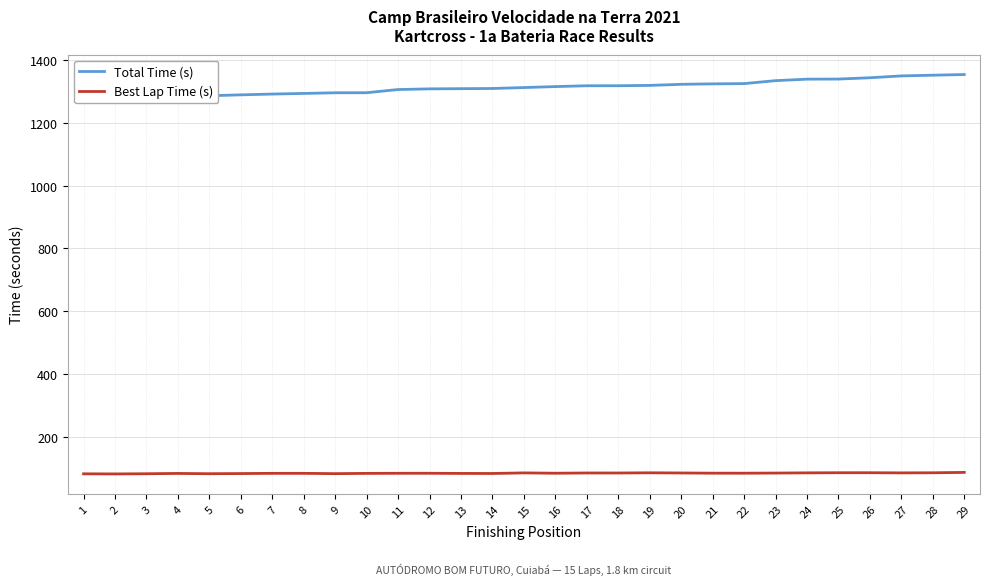

At how many categories does at least one series exceed 303?

29